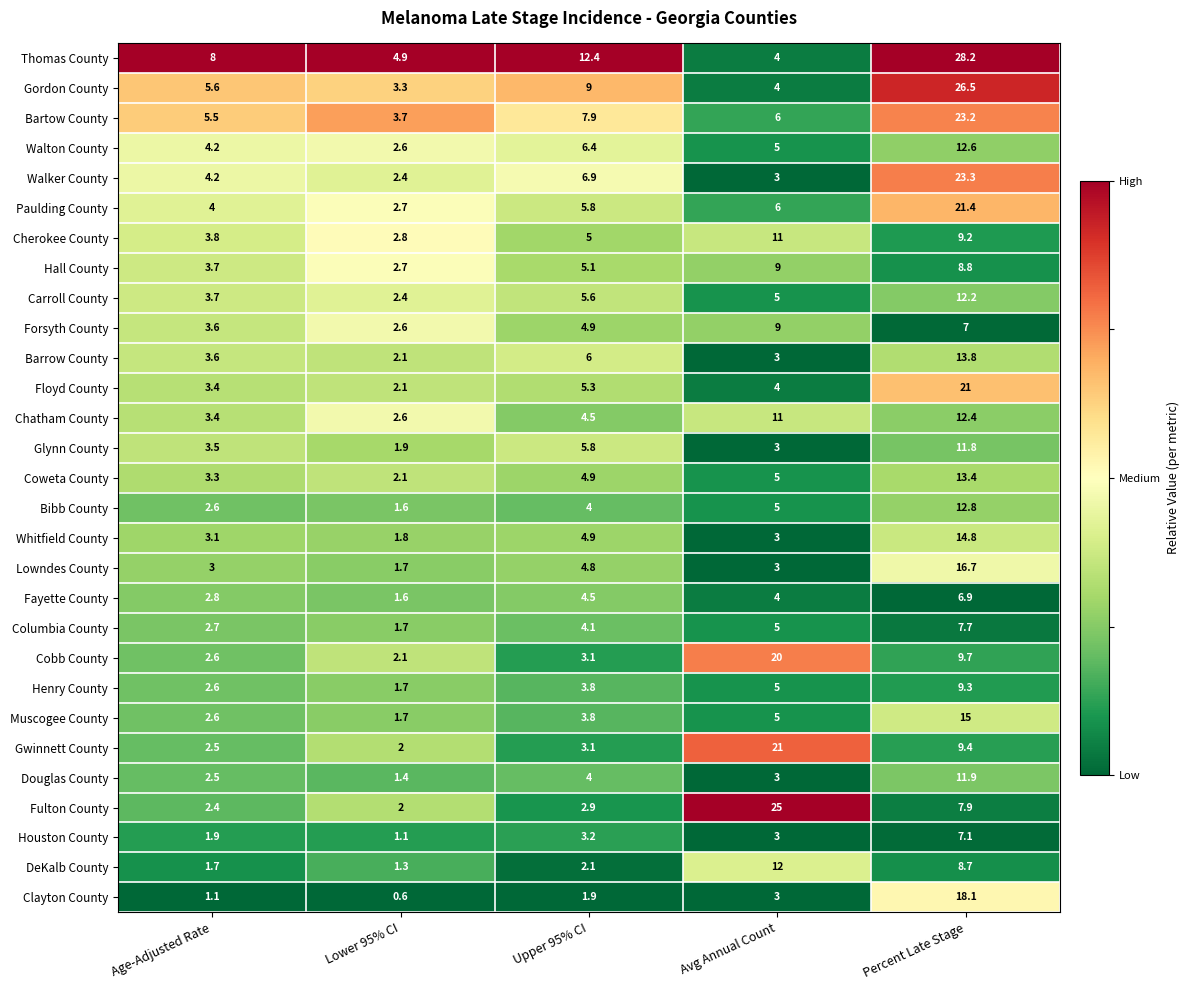

At which label is Chatham County closest to 7?

Upper 95% CI